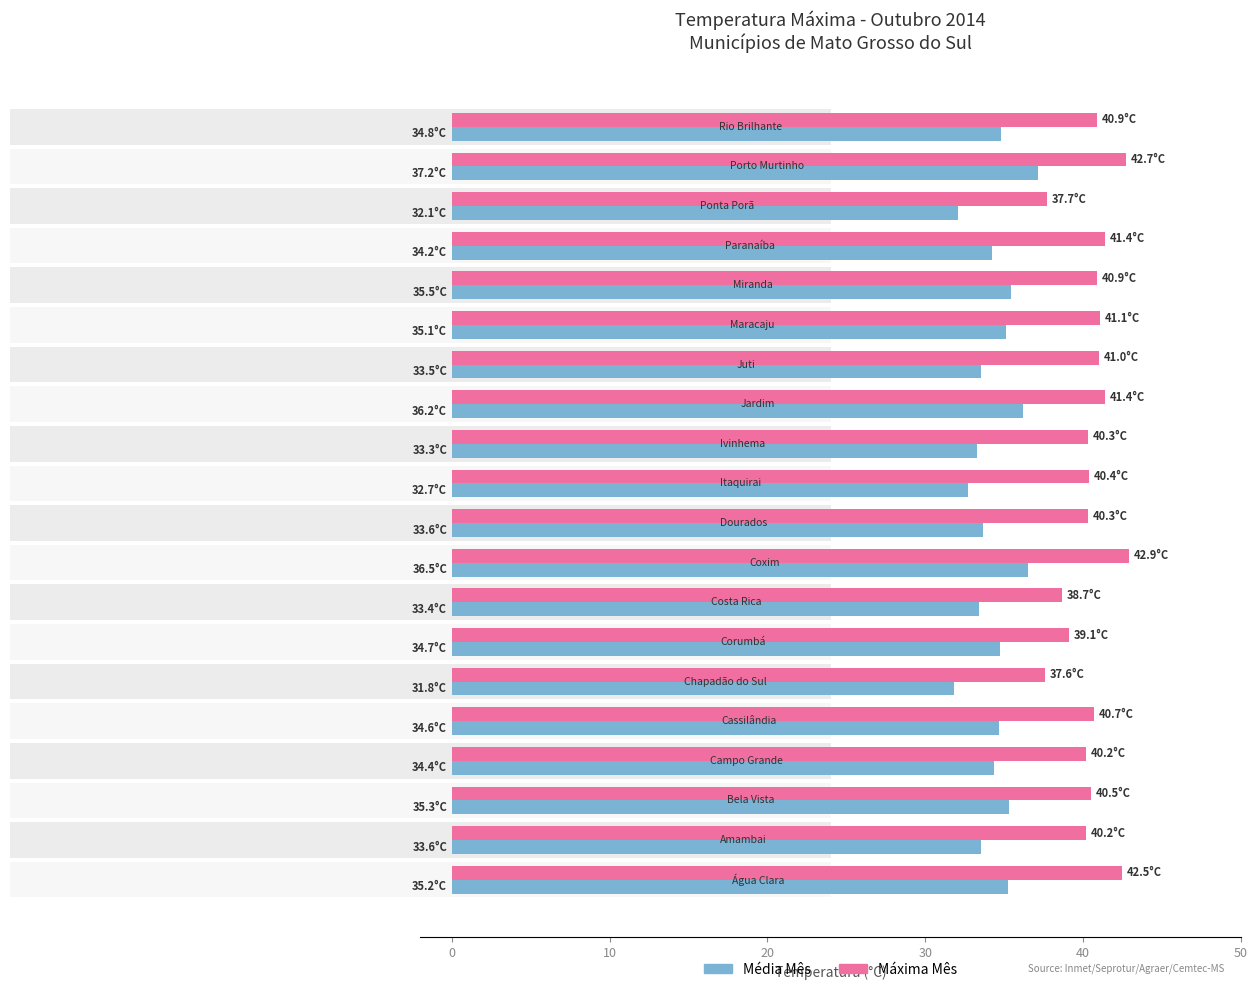

Count the number of data series in this chart.

2